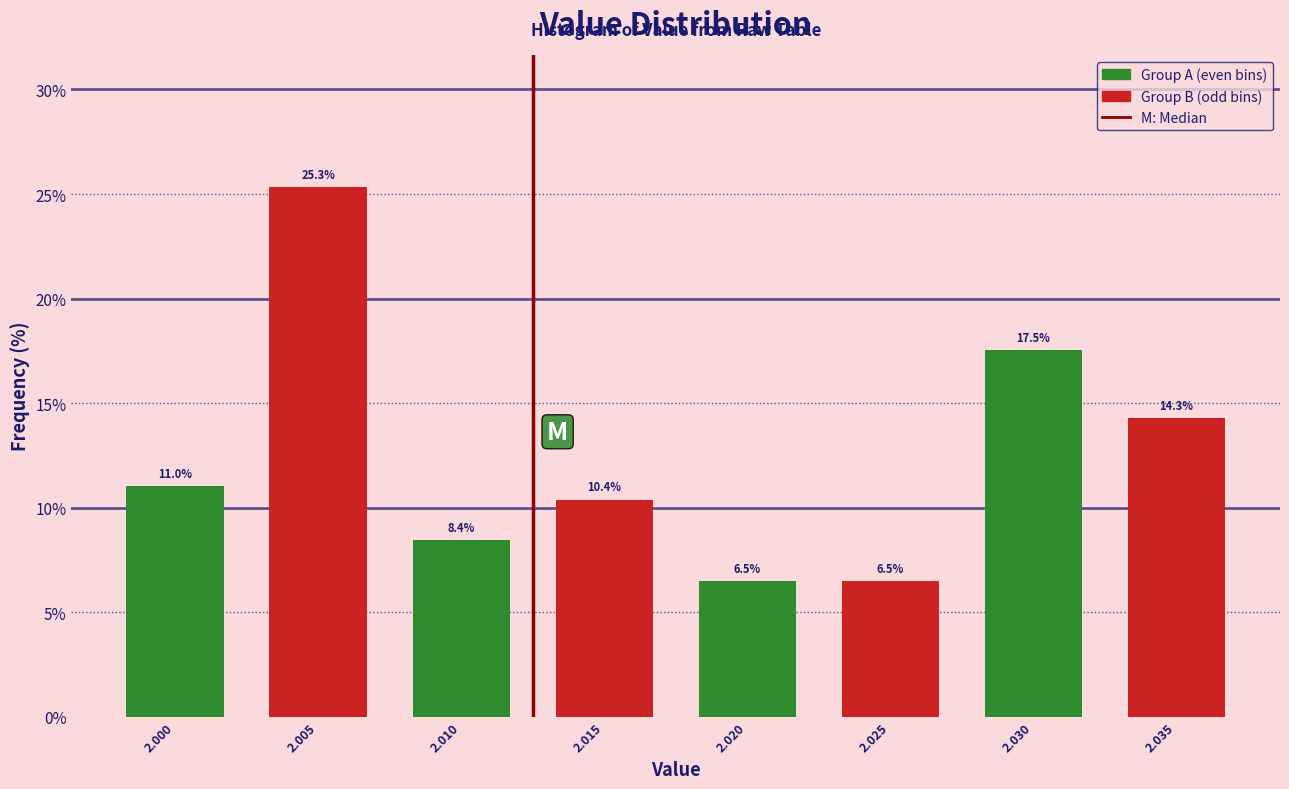

Reading left to right, extract all data points from this chart.

2.000=11.0	2.005=25.3	2.010=8.4	2.015=10.4	2.020=6.5	2.025=6.5	2.030=17.5	2.035=14.3